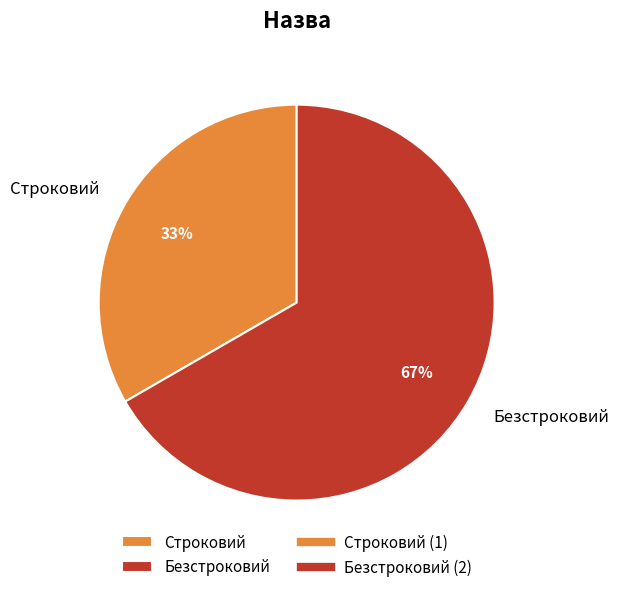

What is the ratio of the value at Безстроковий to the value at Строковий?

2.0